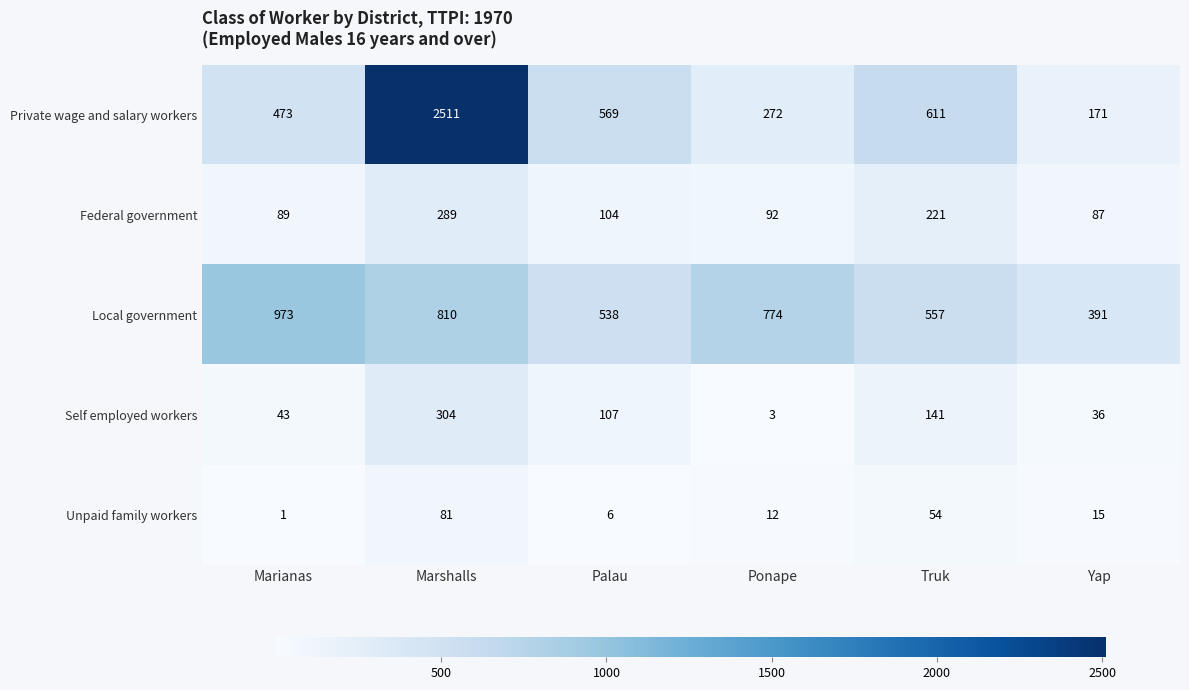

At which category is the sum across all series the highest?

Marshalls